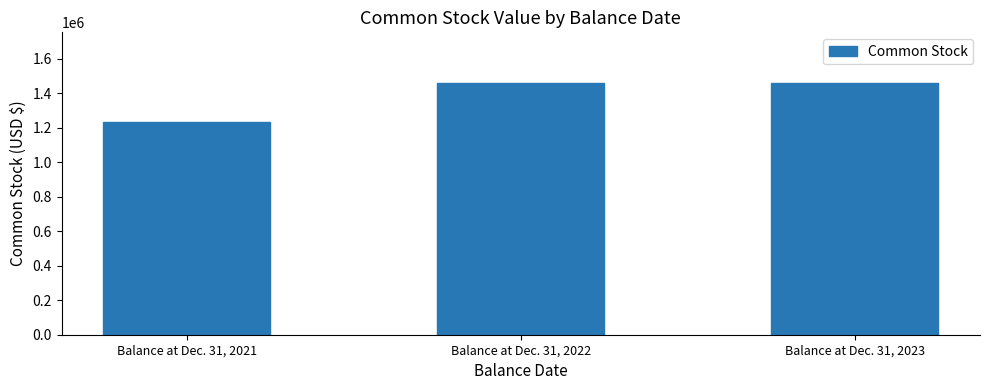

The chart shows a value of 1461615 at Balance at Dec. 31, 2023. True or false?

True